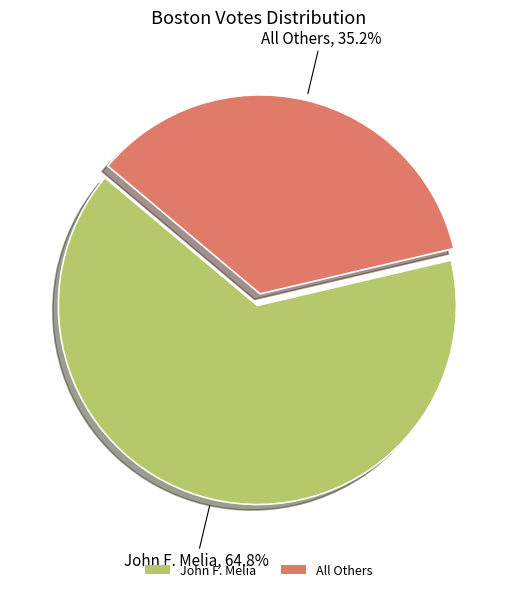

How many slices are in this pie chart?

2